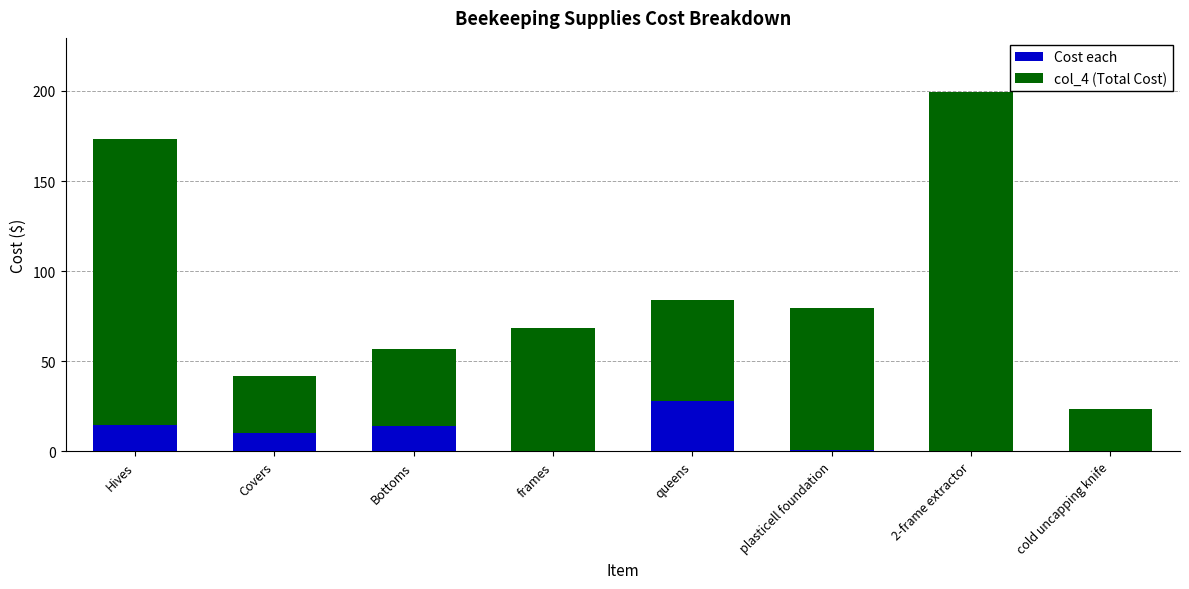

What are all the series names shown in the legend?

Cost each, col_4 (Total Cost)